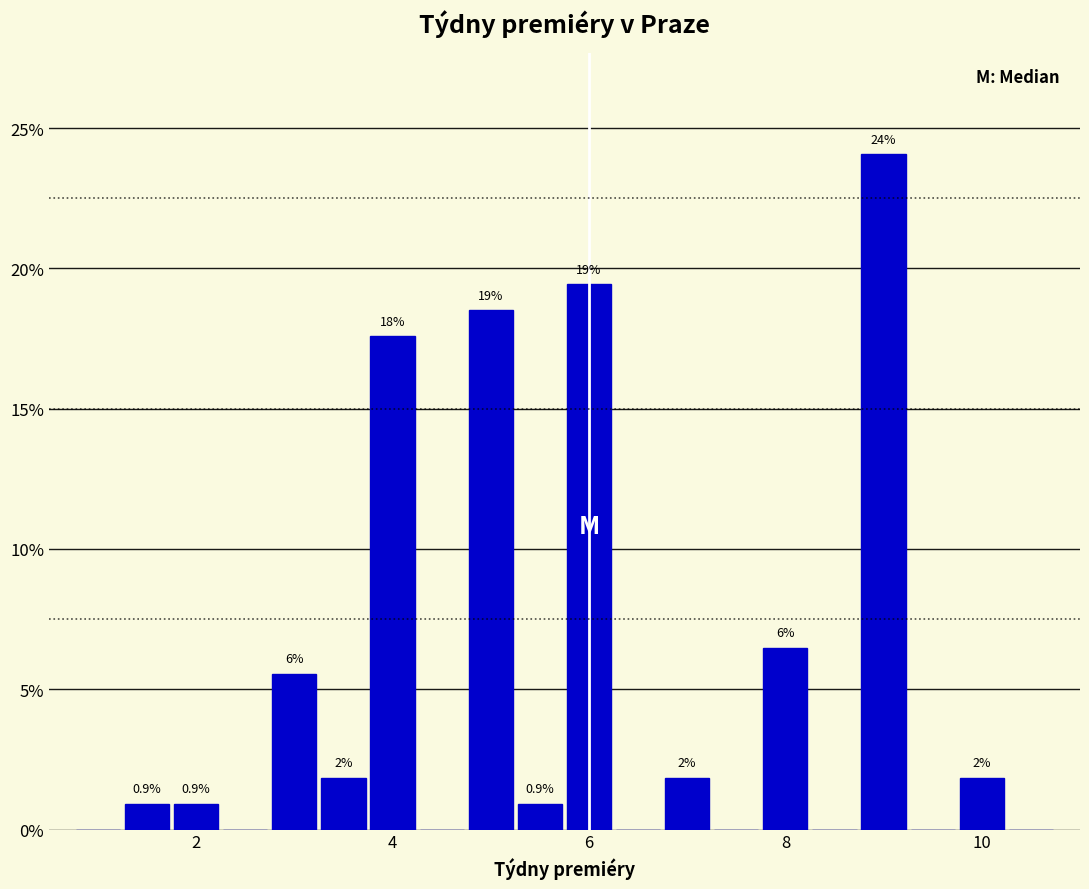

Read against the x-axis, roughly where is the centre of the tallest bar?

9.0